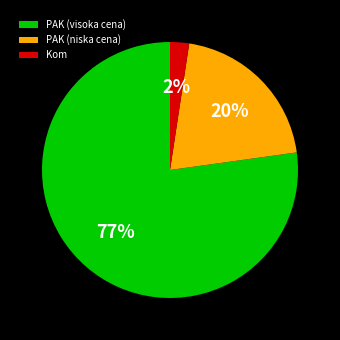

Which category has the smallest portion of the pie?

Kom